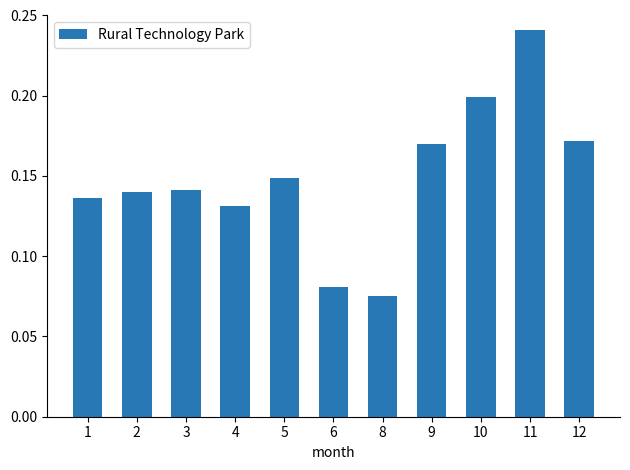

Which category has the highest value across all series?

11